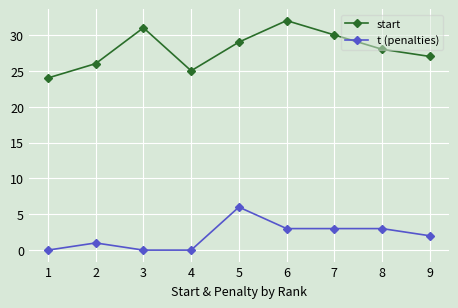

Where is the first local maximum for start?

3